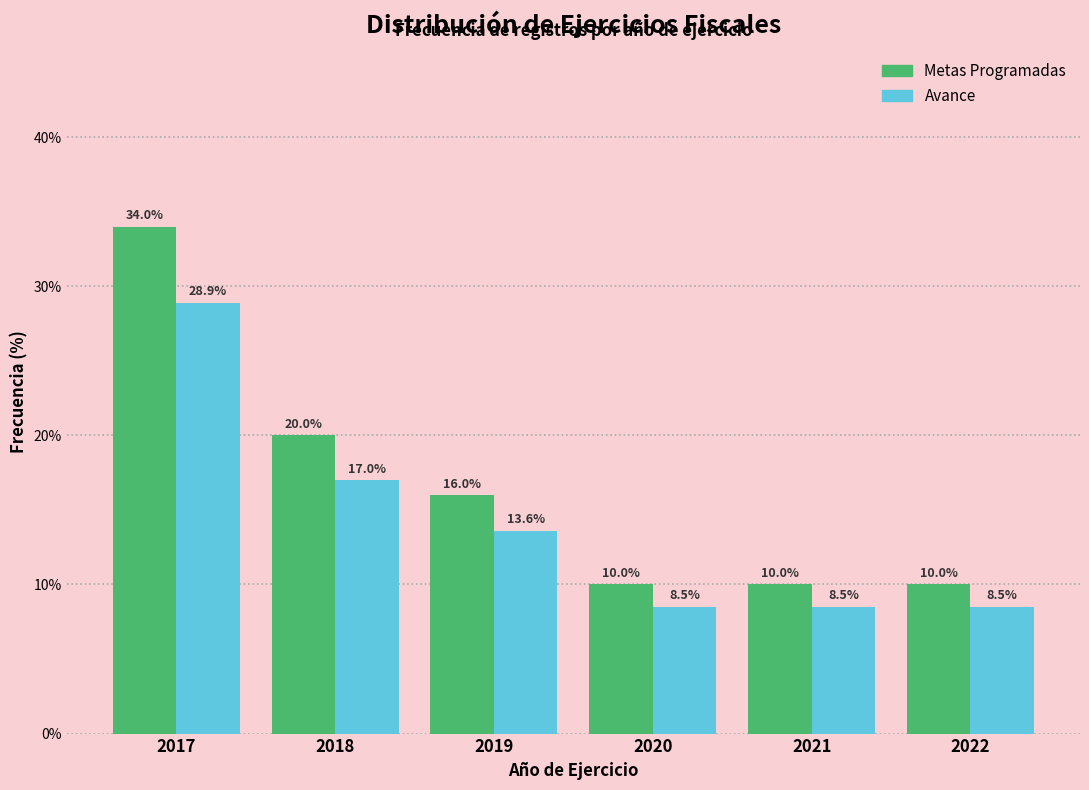

Reading left to right, extract all data points from this chart.

Programadas: 2017=34.0	2018=20.0	2019=16.0	2020=10.0	2021=10.0	2022=10.0
Avance: 2017=28.9	2018=17.0	2019=13.6	2020=8.5	2021=8.5	2022=8.5